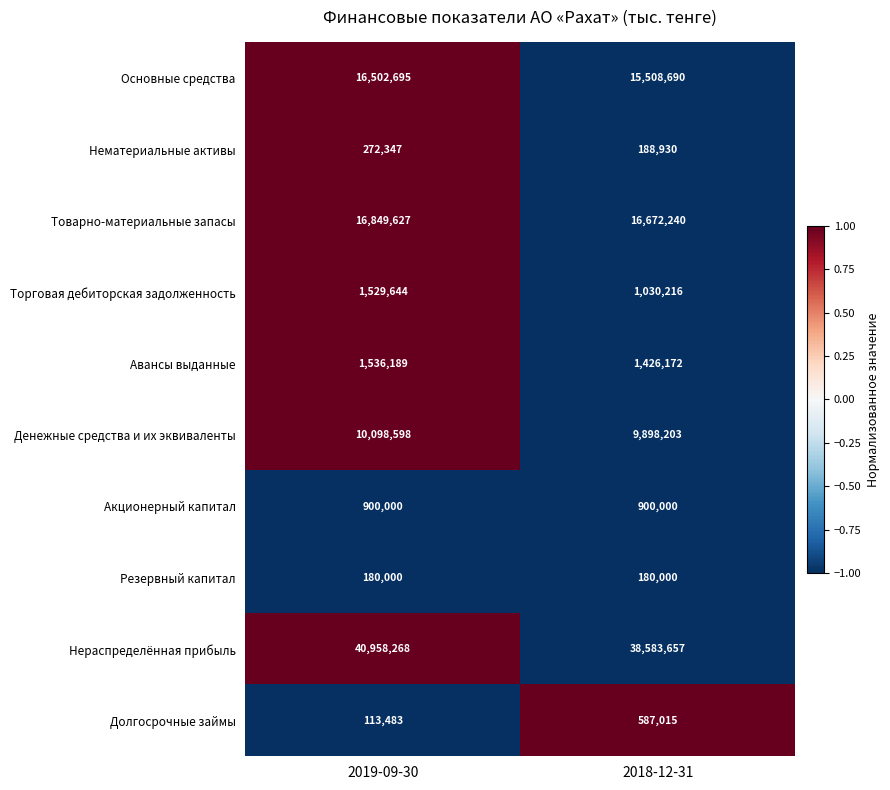

True or false: Торговая дебиторская задолженность has a value of 1030216 at 2018-12-31.

True